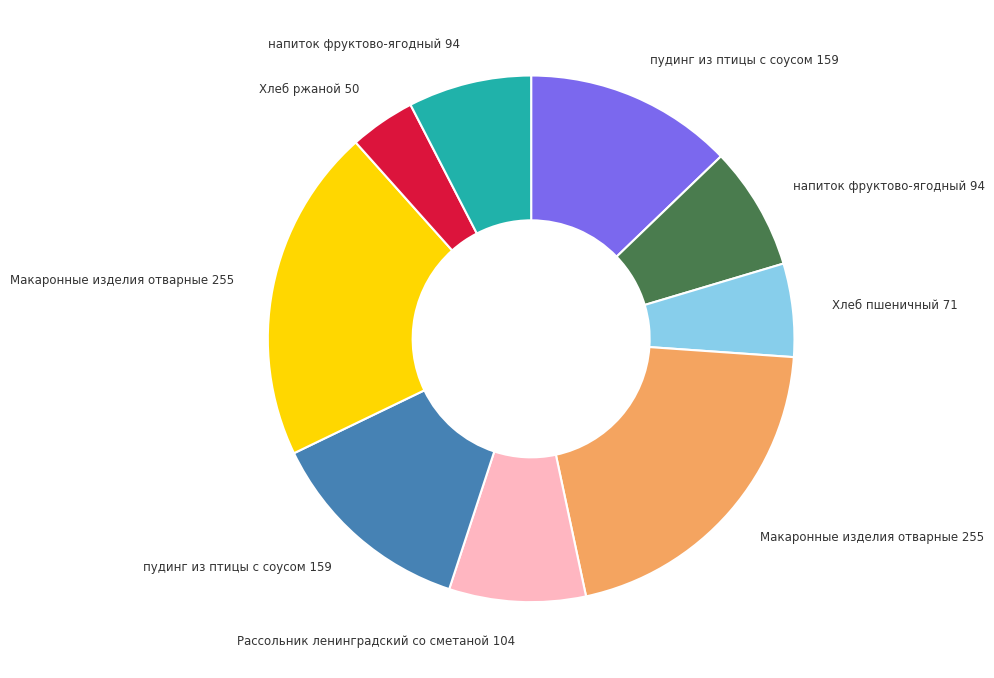

Does any single category account for the majority?

No